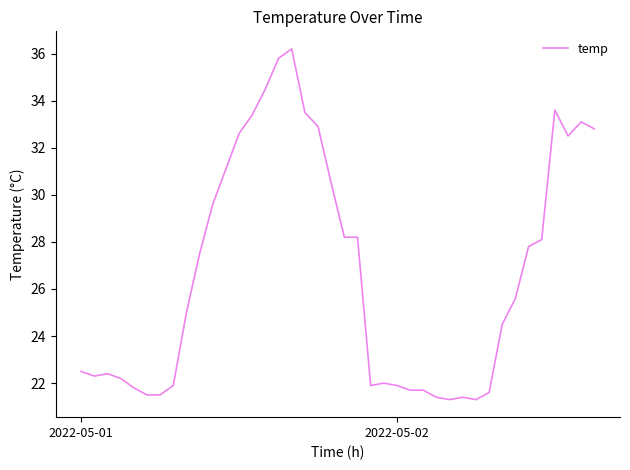

What is the greatest value displayed?

36.2